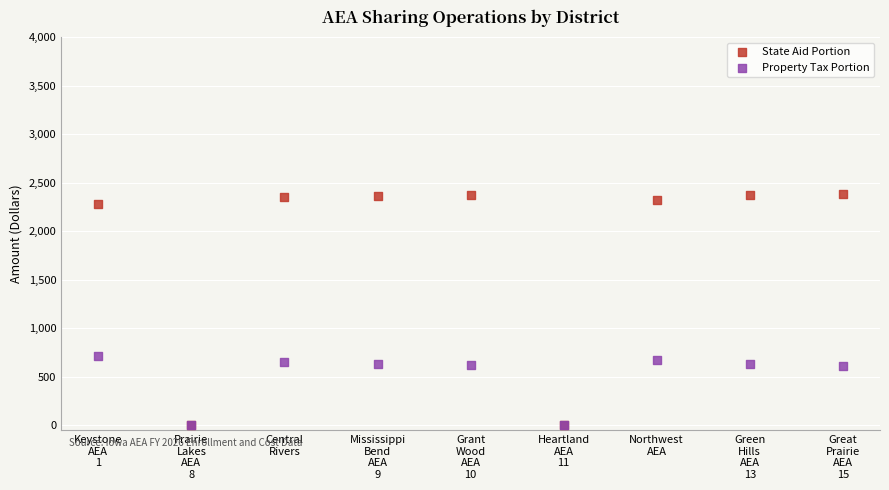

In the State Aid Portion series, what Y value is closest to 1195?

2279